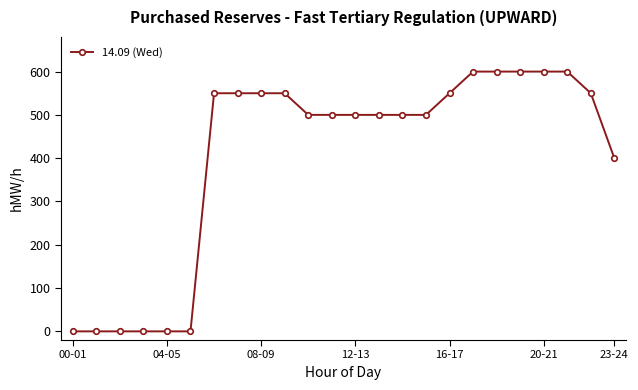

What is the value of the 23rd point from the left?

550